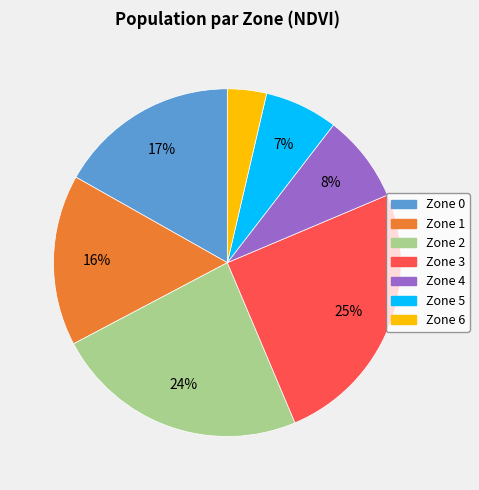

To the nearest percent, what is the difference between the Zone 6 and Zone 3 slice percentages?

21%